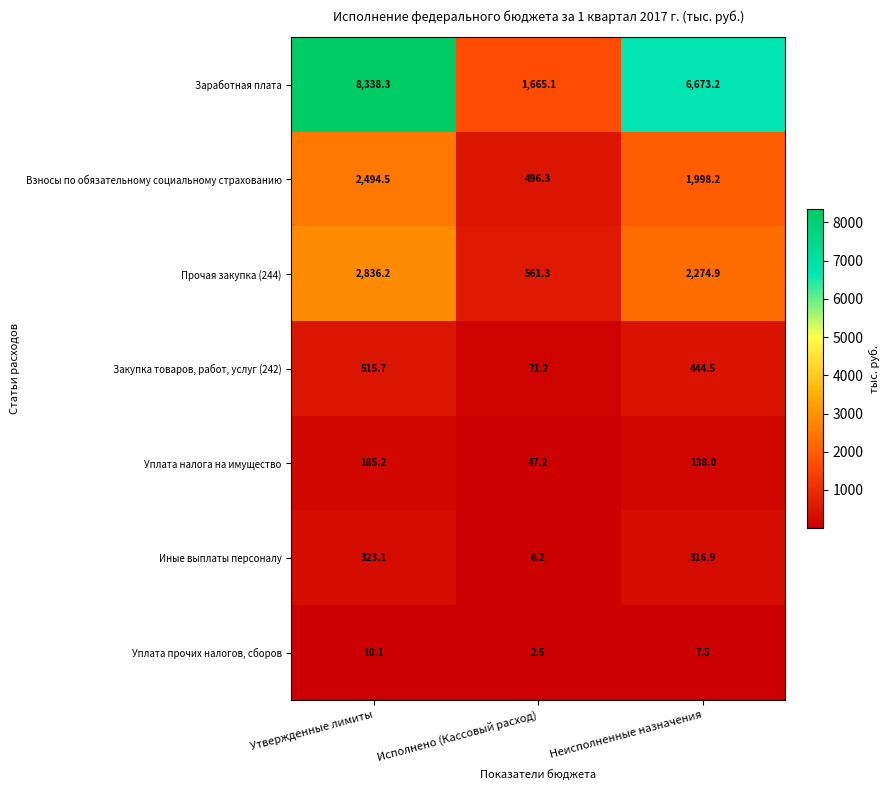

Reading left to right, what are all the values shown in this chart?

Заработная плата: Утвержденные лимиты=8338.3	Исполнено (Кассовый расход)=1665.1	Неисполненные назначения=6673.2
Взносы по обязательному социальному страхованию: Утвержденные лимиты=2494.5	Исполнено (Кассовый расход)=496.3	Неисполненные назначения=1998.2
Прочая закупка (244): Утвержденные лимиты=2836.2	Исполнено (Кассовый расход)=561.3	Неисполненные назначения=2274.9
Закупка товаров, работ, услуг (242): Утвержденные лимиты=515.7	Исполнено (Кассовый расход)=71.2	Неисполненные назначения=444.5
Уплата налога на имущество: Утвержденные лимиты=185.2	Исполнено (Кассовый расход)=47.2	Неисполненные назначения=138.0
Иные выплаты персоналу: Утвержденные лимиты=323.1	Исполнено (Кассовый расход)=6.2	Неисполненные назначения=316.9
Уплата прочих налогов, сборов: Утвержденные лимиты=10.1	Исполнено (Кассовый расход)=2.5	Неисполненные назначения=7.5